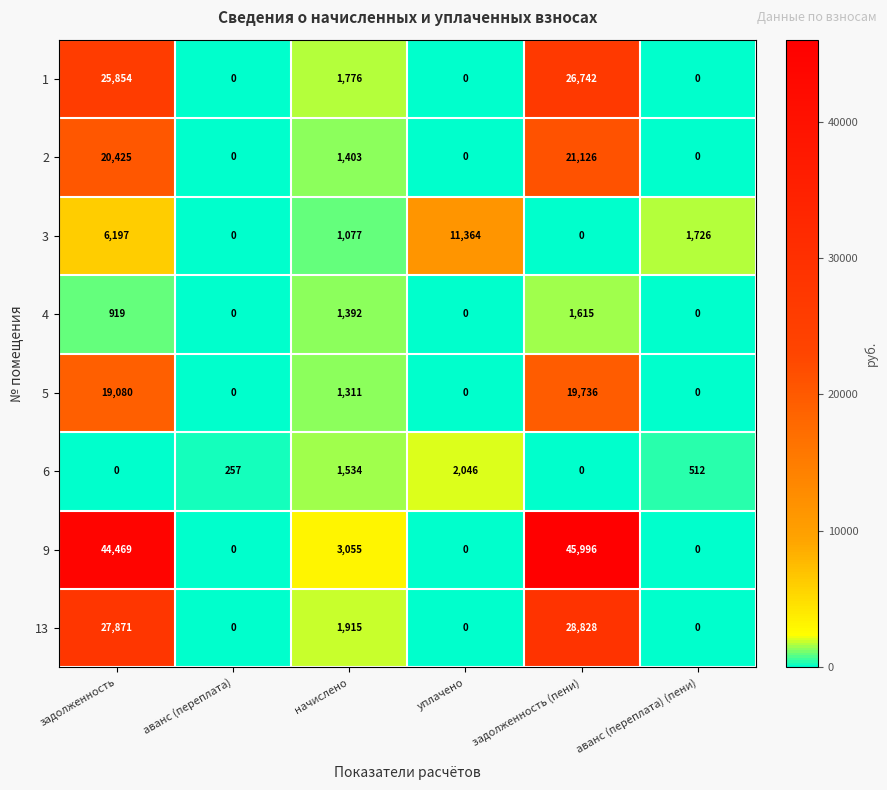

What is the total value across all series at начислено?

13463